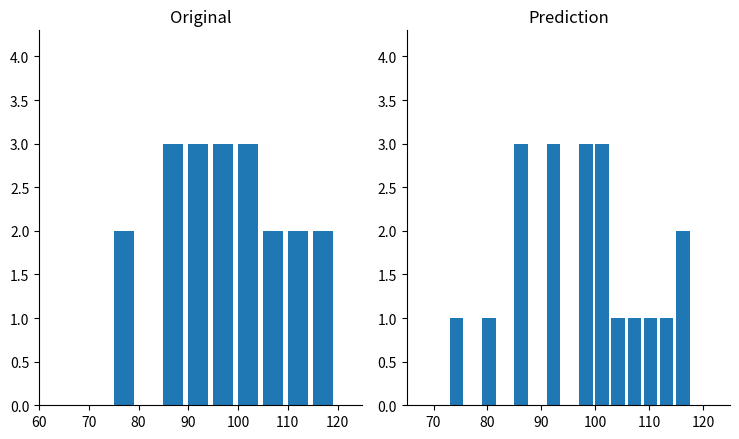

How many positive values are there?

11